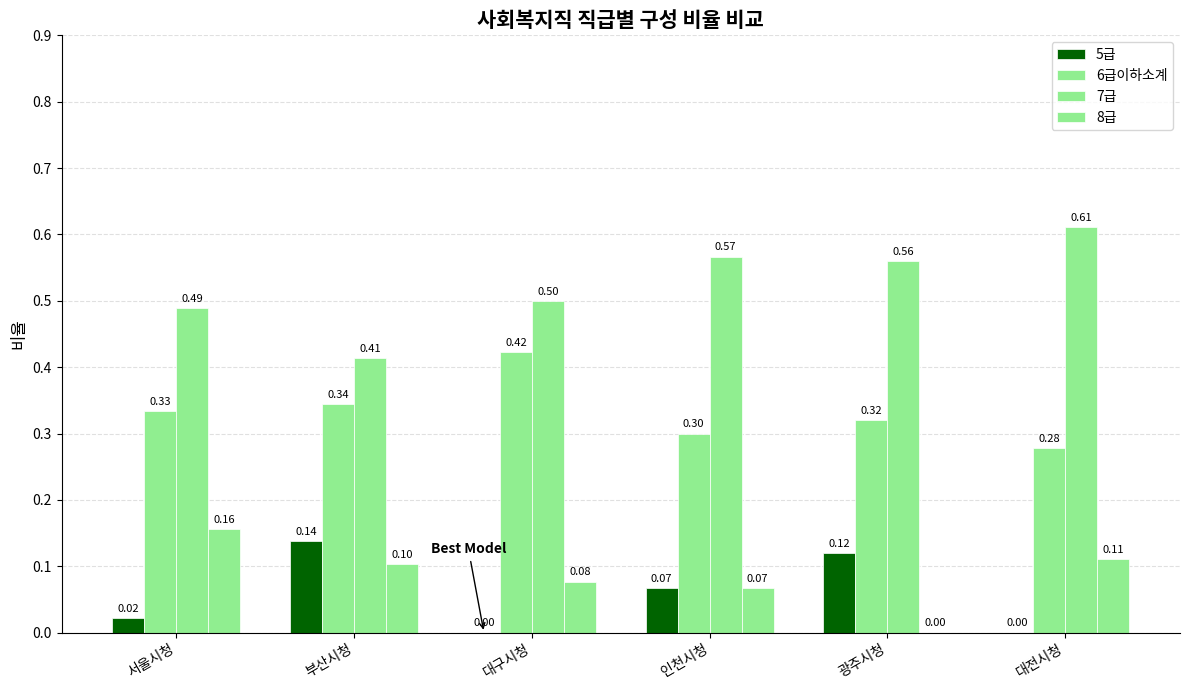

How many categories are shown in the chart?

6